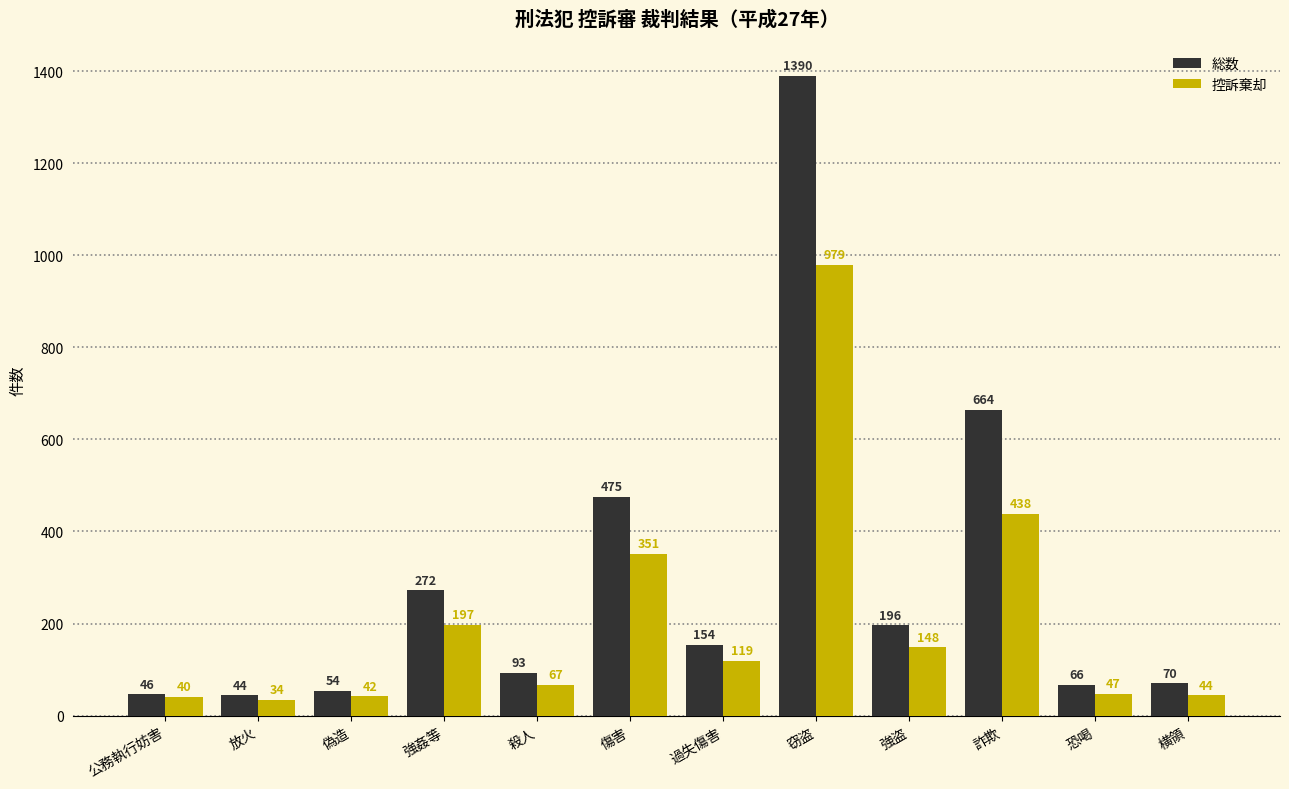

What is the highest value of the 総数 series?

1390